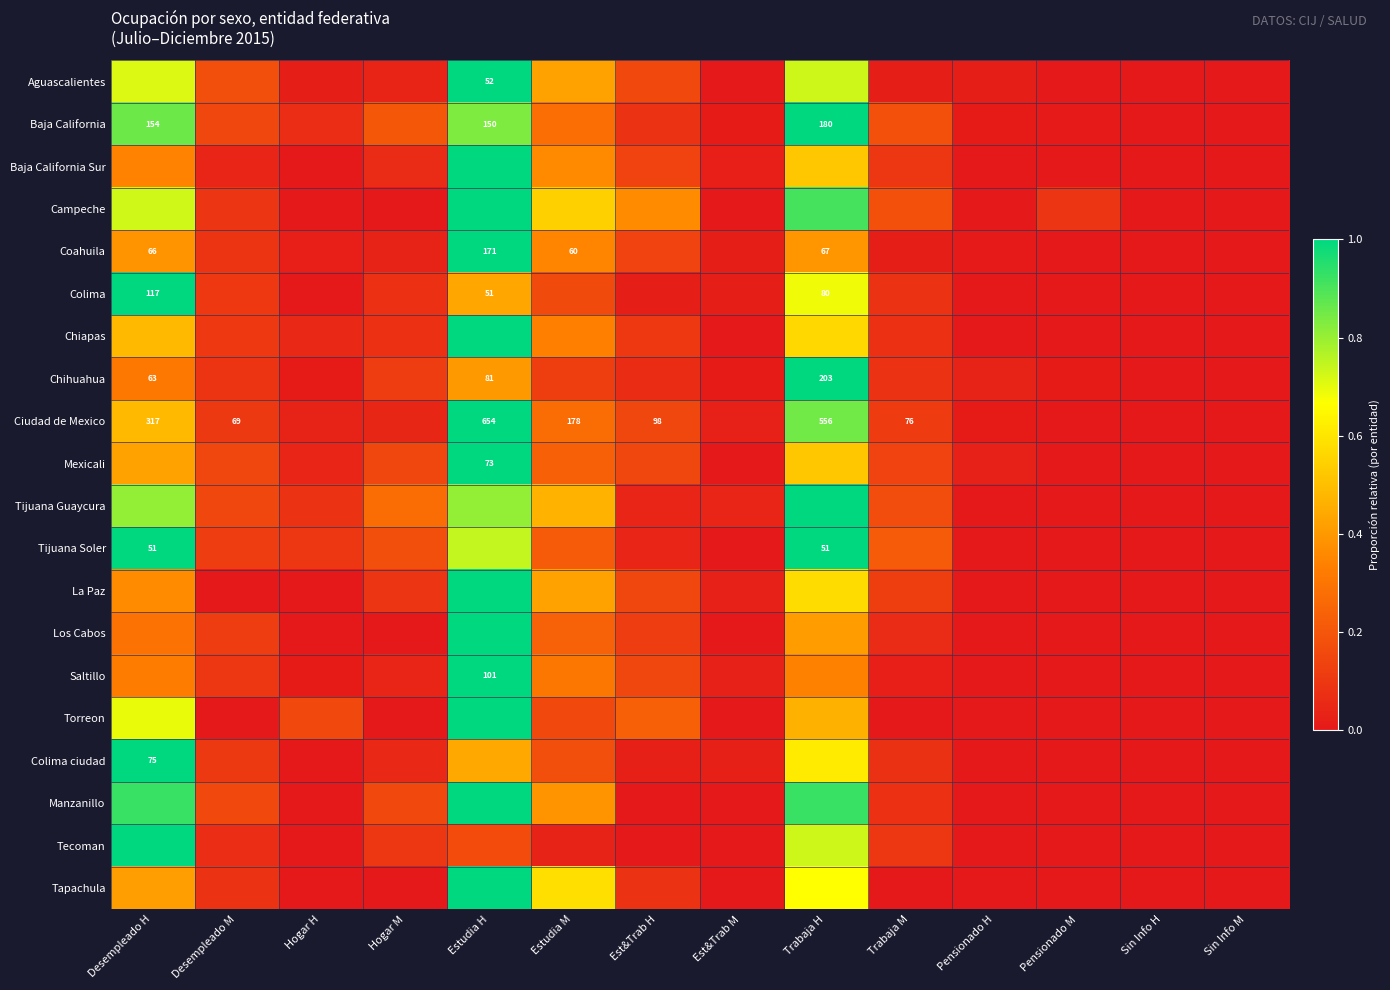

Is it true that Tapachula equals 0.5 at Est&Trab M?

False